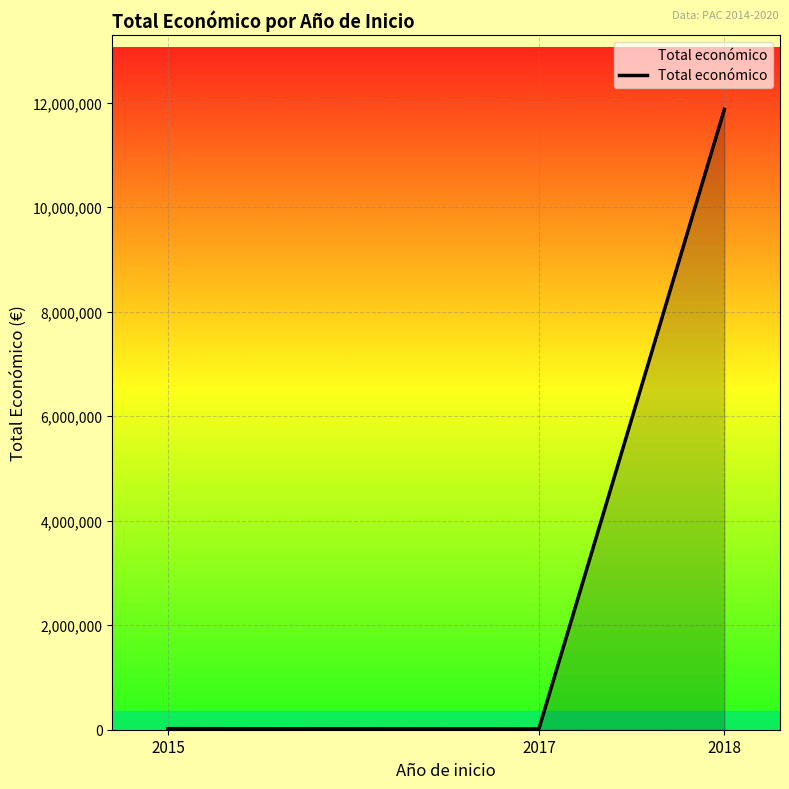

What is the maximum value shown in the chart?

11867120